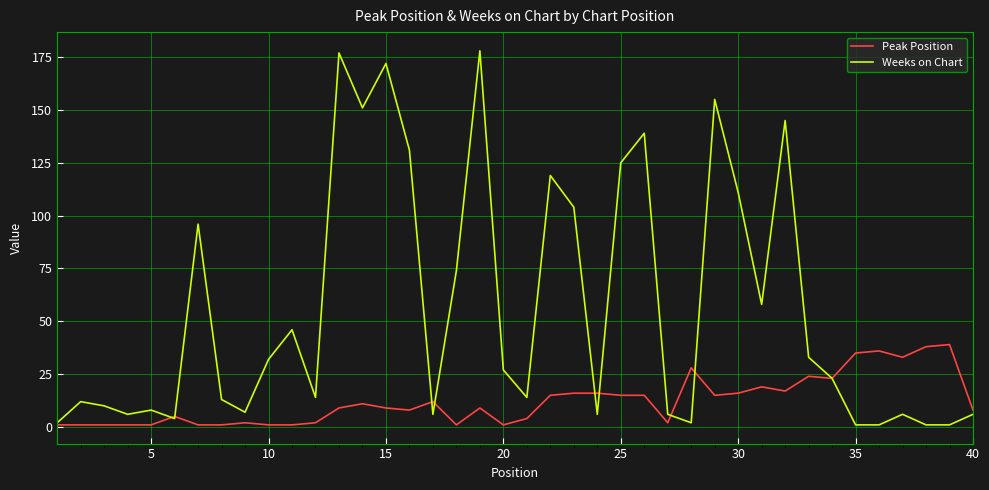

Which series has the widest spread of values?

Weeks on Chart